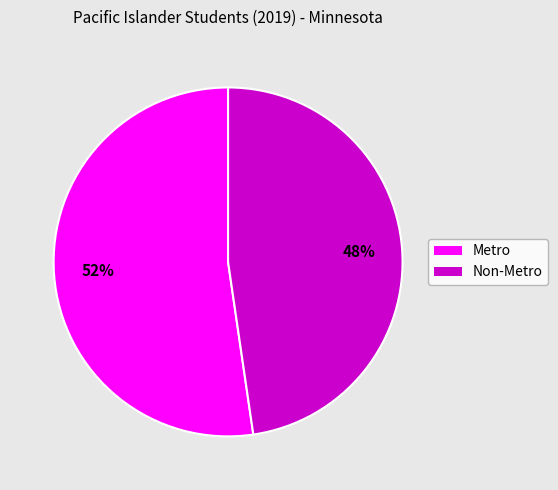

Rank the categories by value from lowest to highest.

Non-Metro, Metro